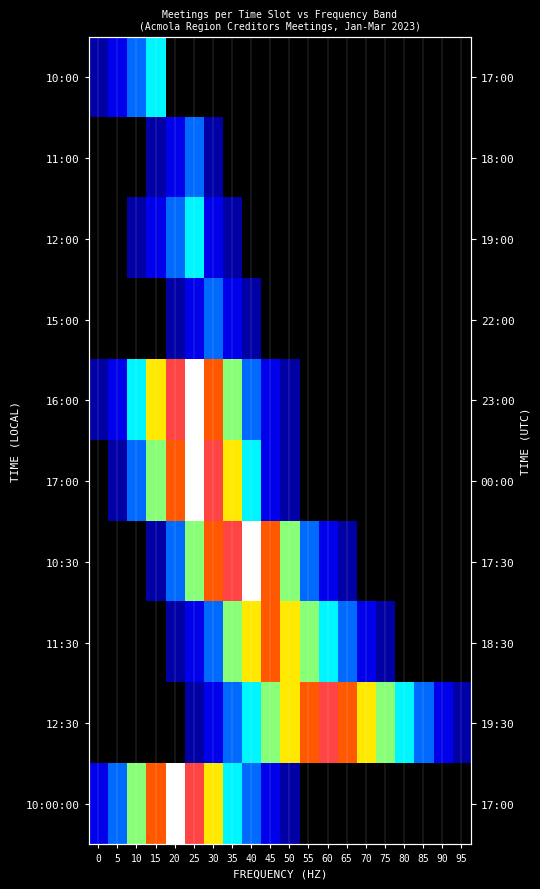

The value of 10:00 at 20 is 0. True or false?

True